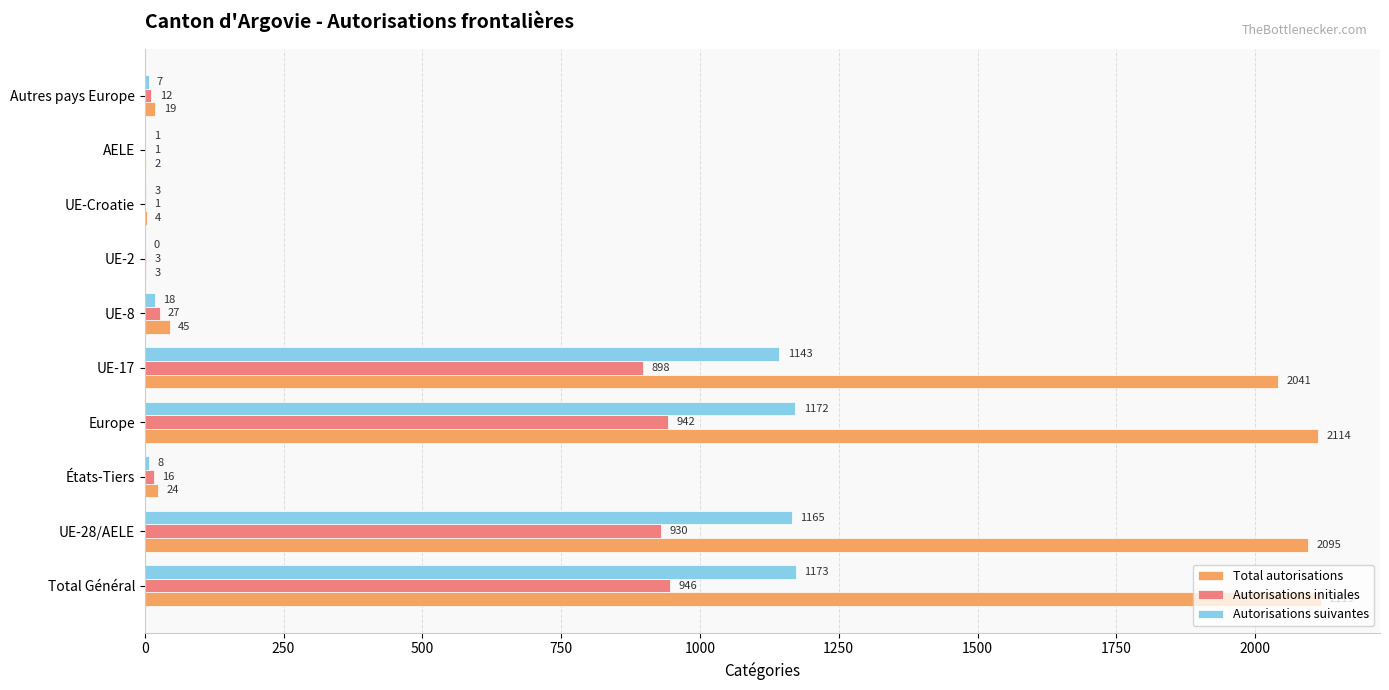

How many distinct data groups are displayed?

3